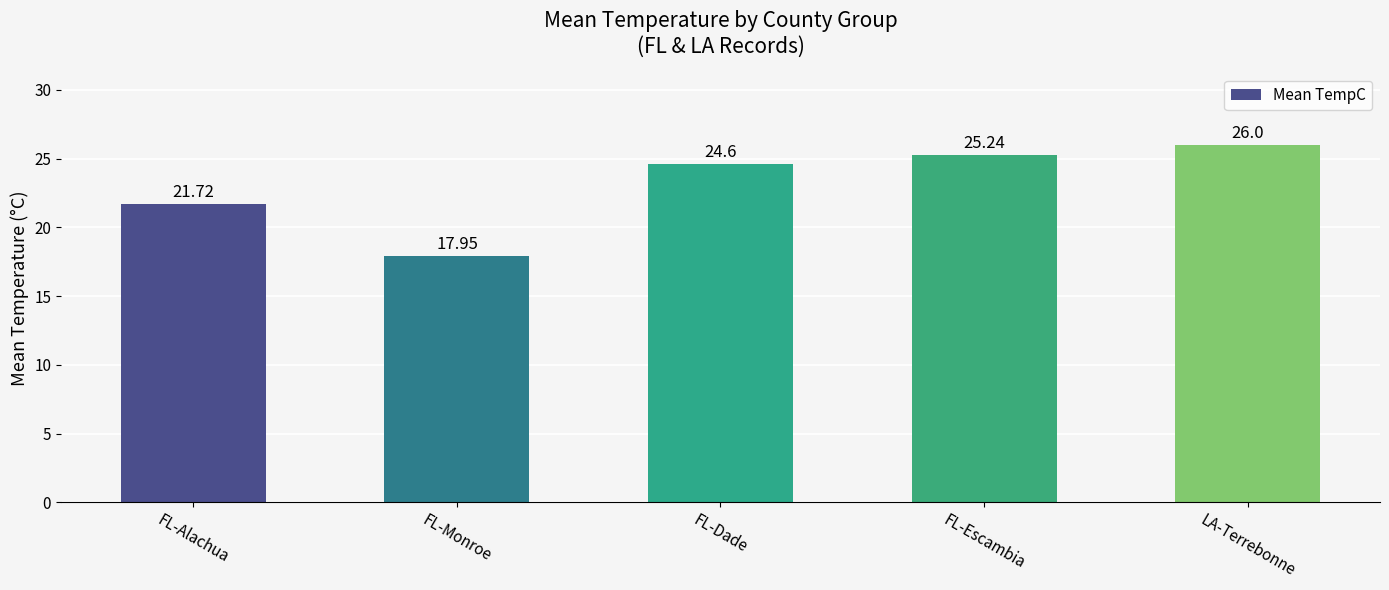

At which category does the chart reach its peak across all series?

LA-Terrebonne